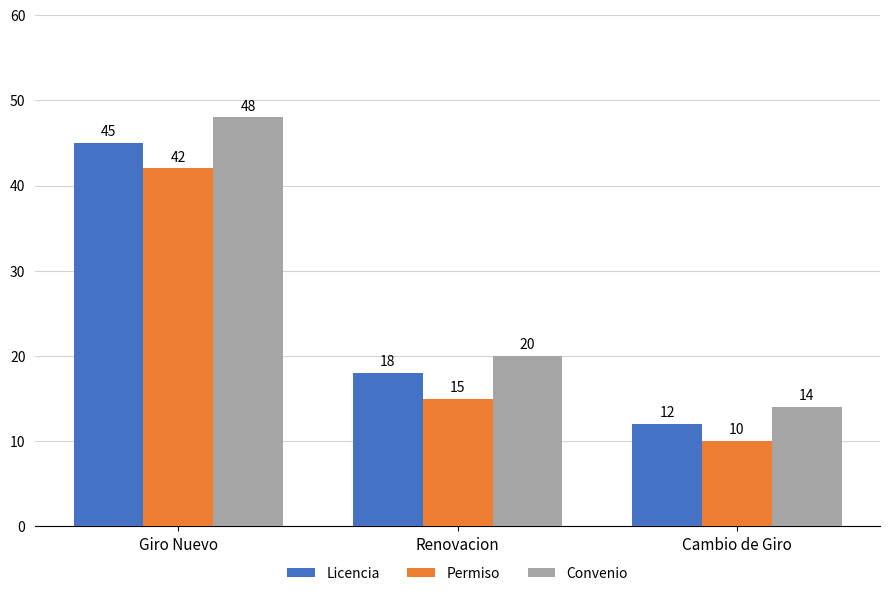

At which category is the sum across all series the highest?

Giro Nuevo